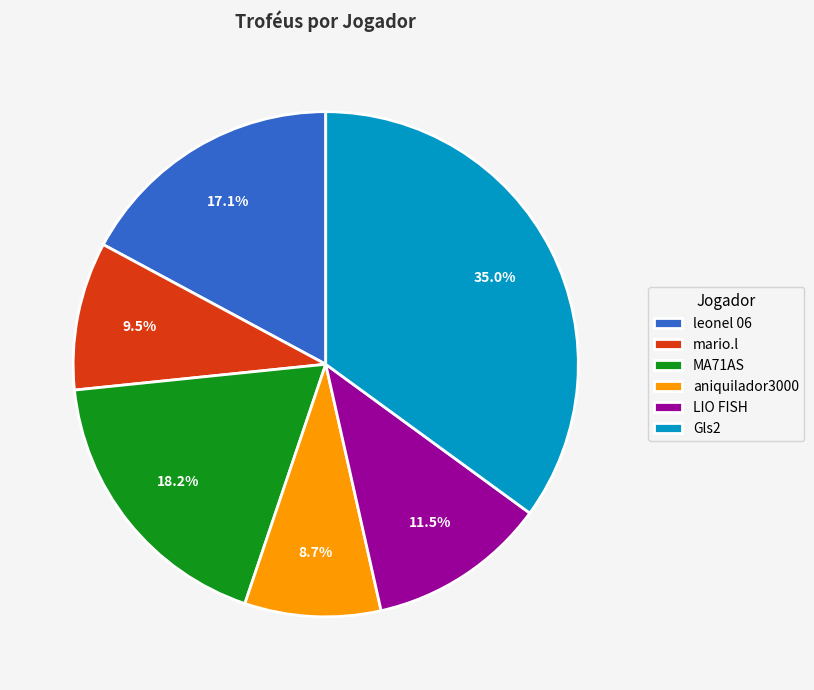

Do mario.l and Gls2 together represent more than half of the pie?

No